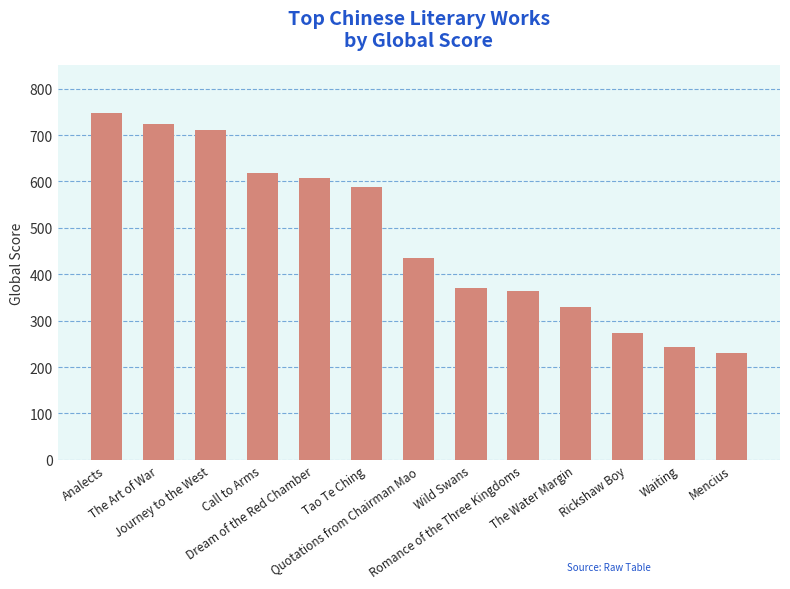

The value at Mencius is 231. True or false?

True